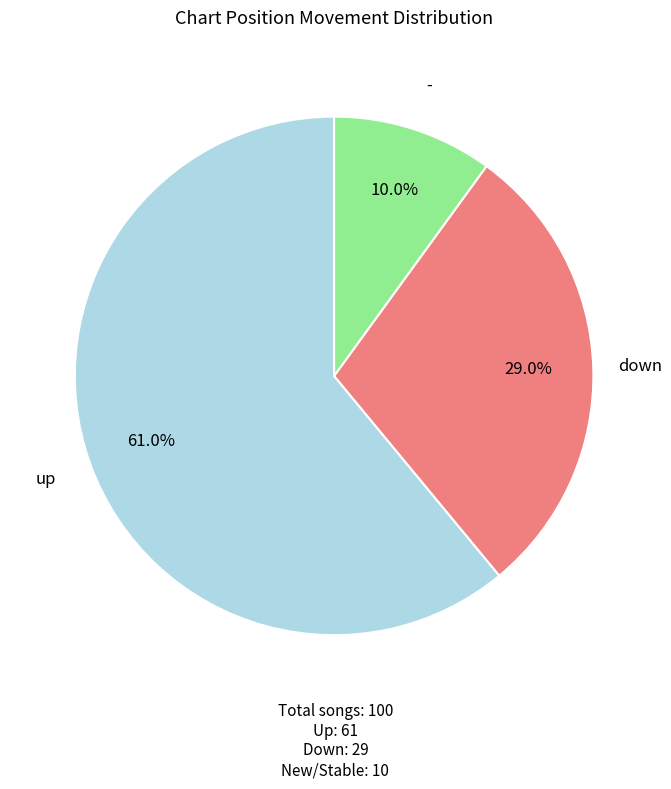

To the nearest percent, what percentage of the pie is -?

10%